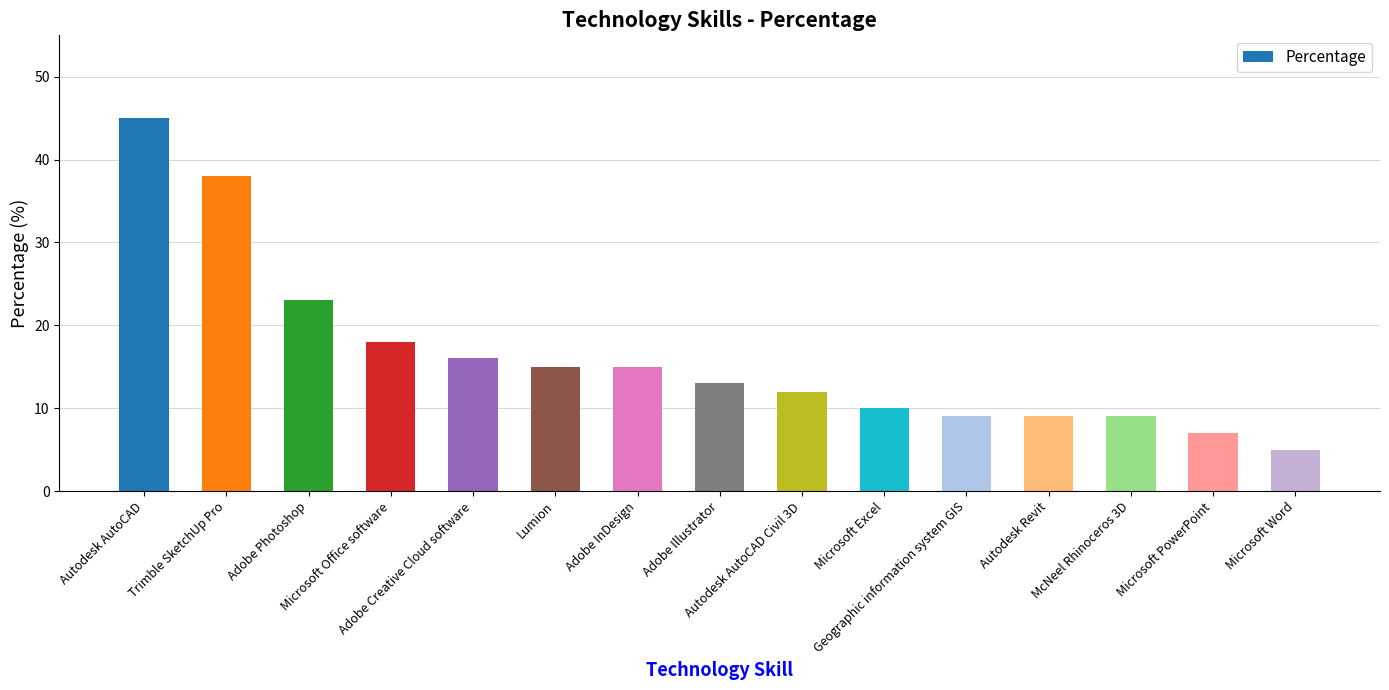

What is the sum of the values at Microsoft Office software and Autodesk AutoCAD?

63